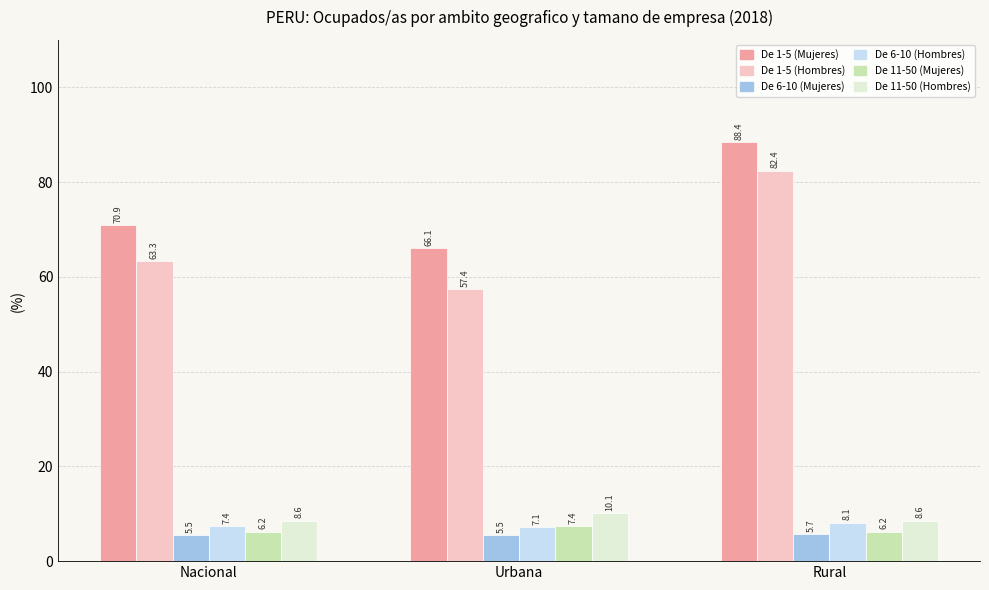

At which category is the sum across all series the highest?

Rural